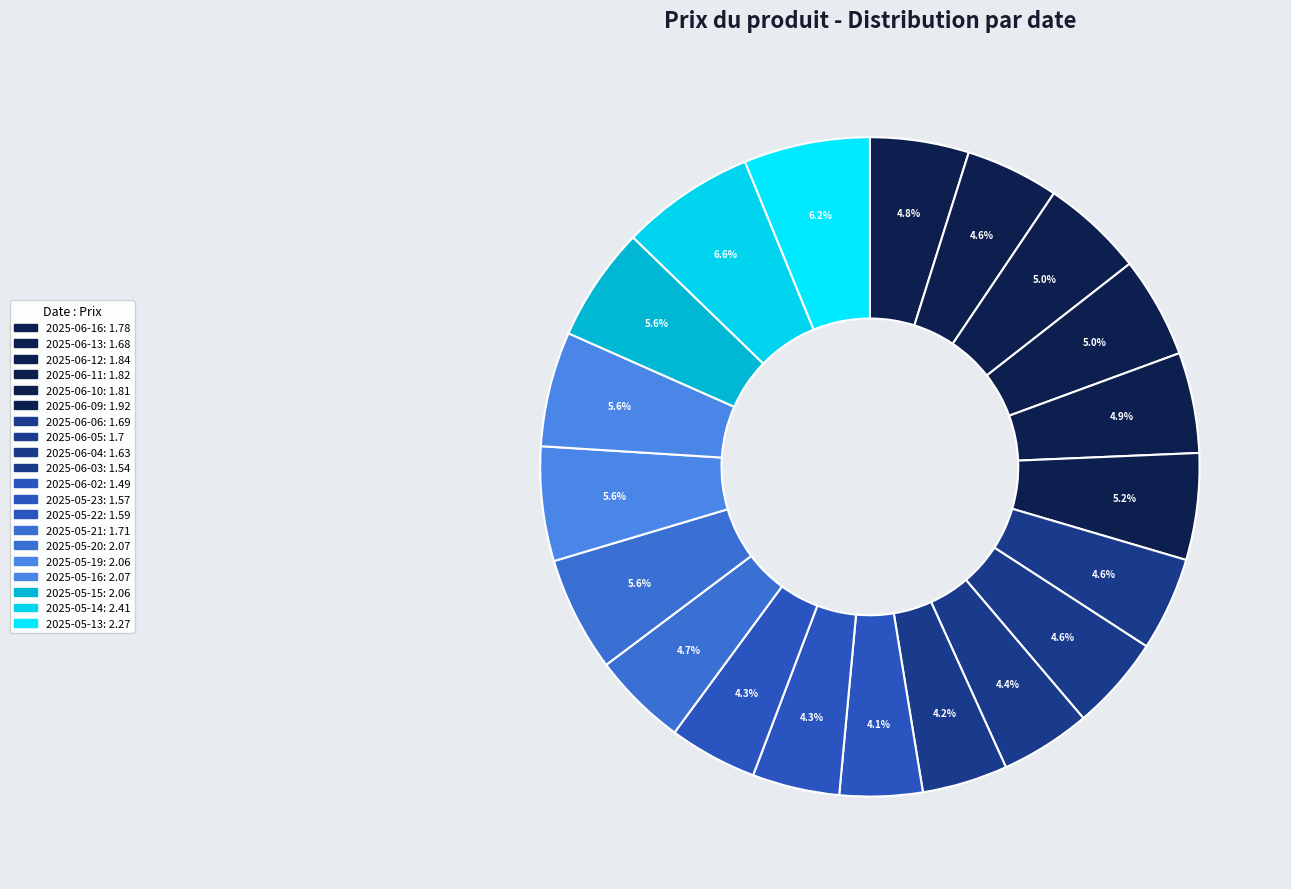

Is 2025-06-11 the majority of the pie?

No